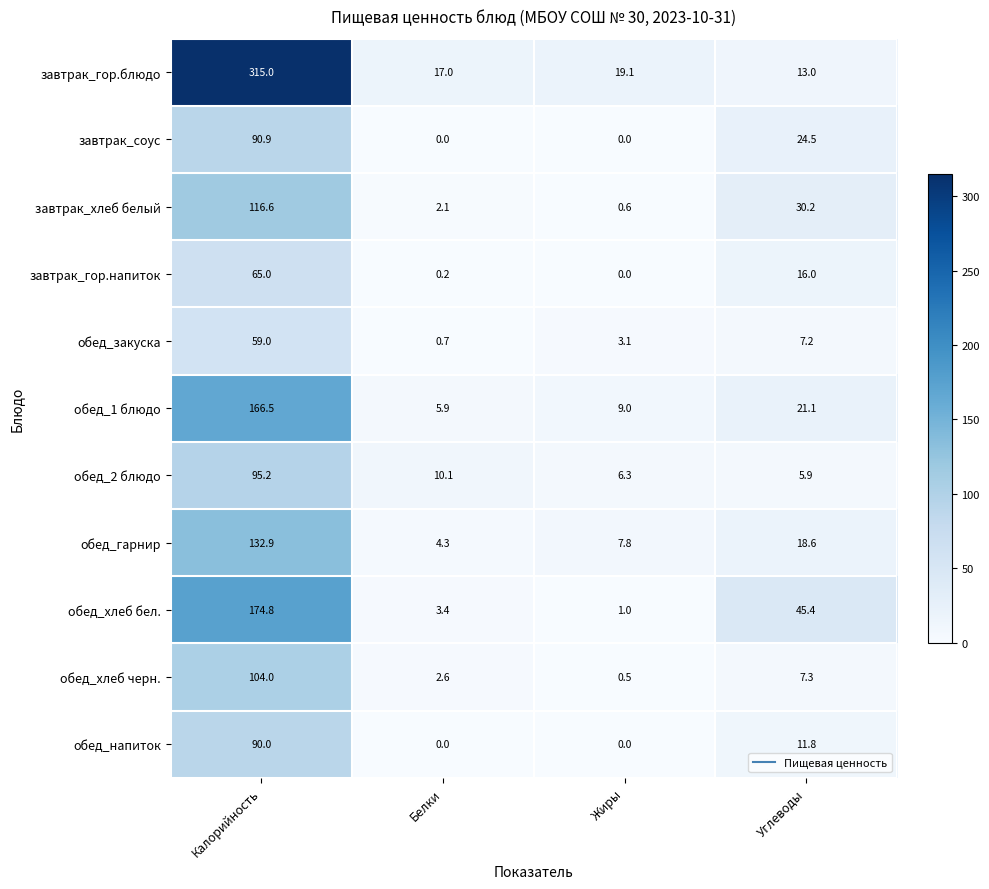

True or false: обед_хлеб черн. has a value of 0.5 at Жиры.

True